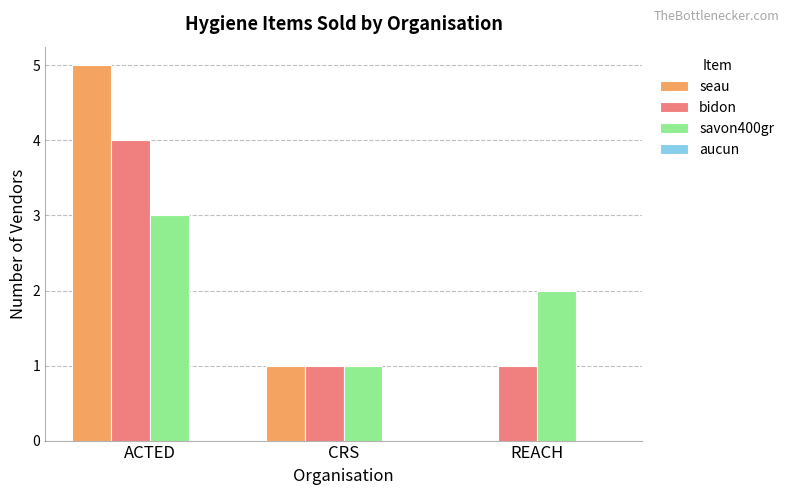

At which label does savon400gr reach its peak?

ACTED